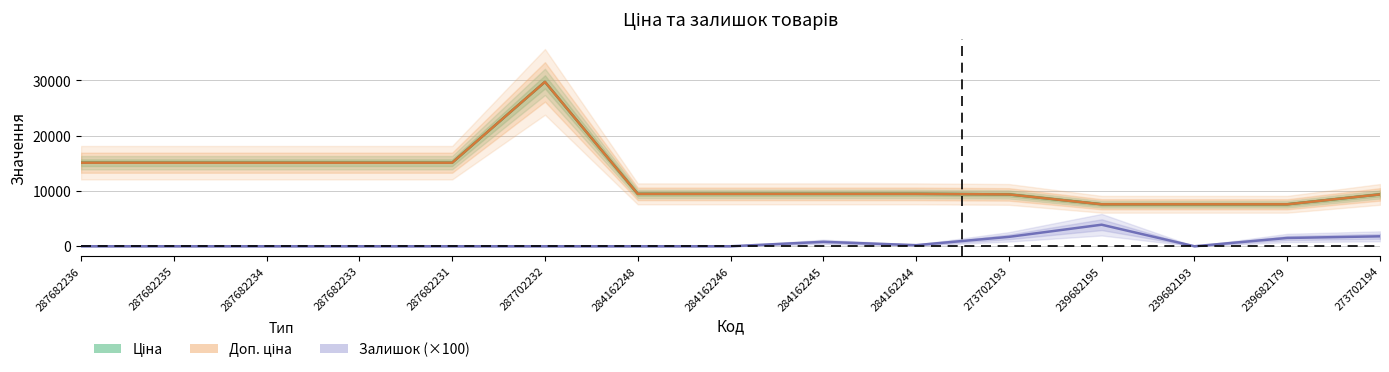

What are all the series names shown in the legend?

Ціна, Доп. ціна, Залишок (×100)